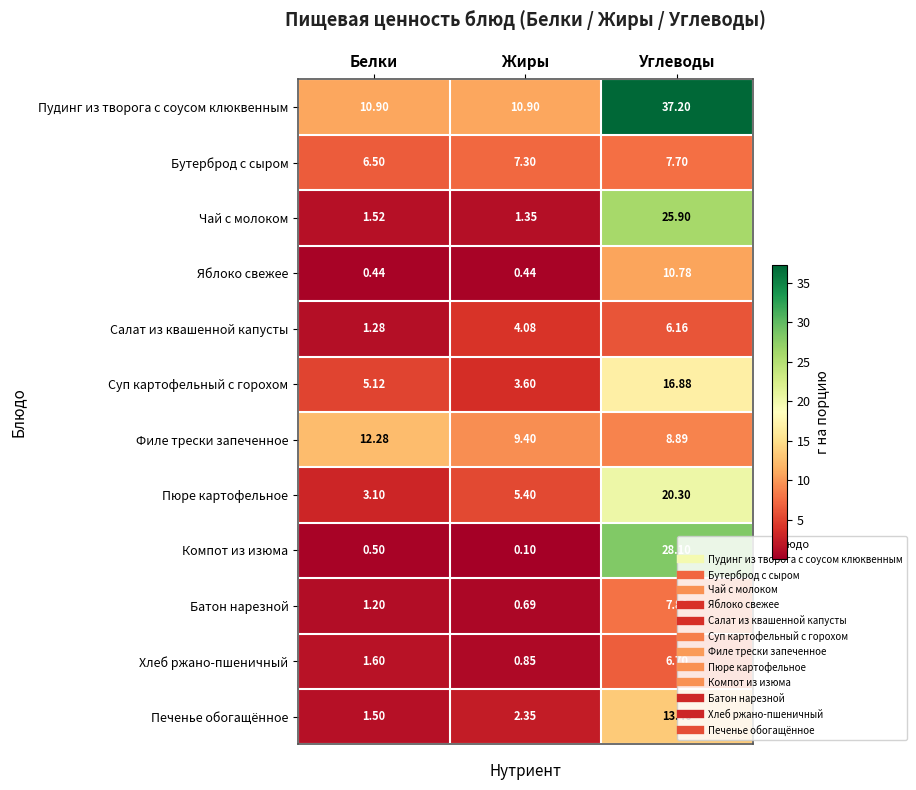

Which category has the lowest value across all series?

Жиры